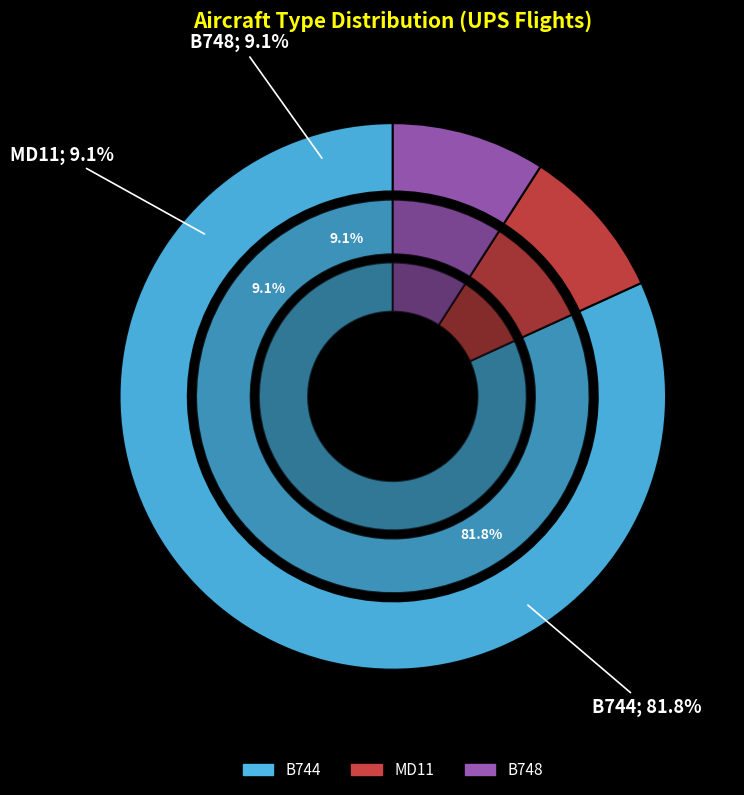

What percentage do B748 and MD11 together represent?

18.2%